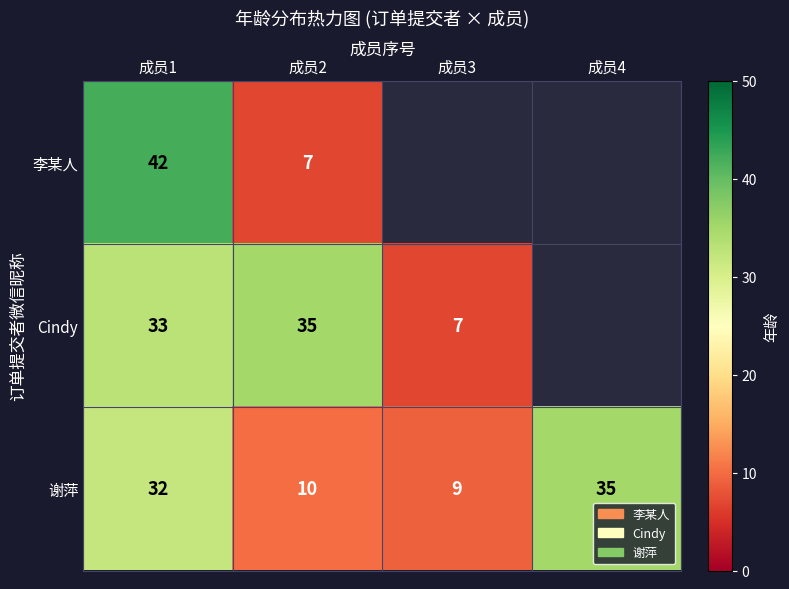

The value of 谢萍 at 成员2 is 10. True or false?

True